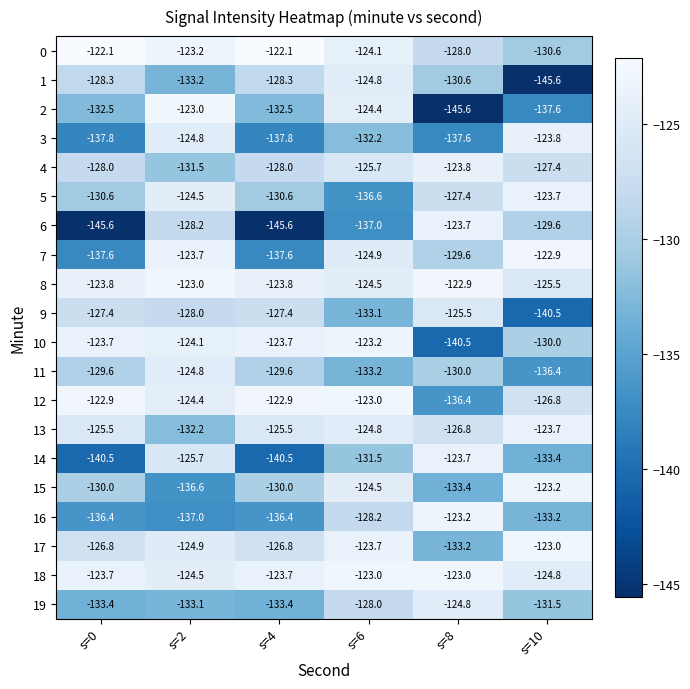

What is the smallest value displayed?

-145.6